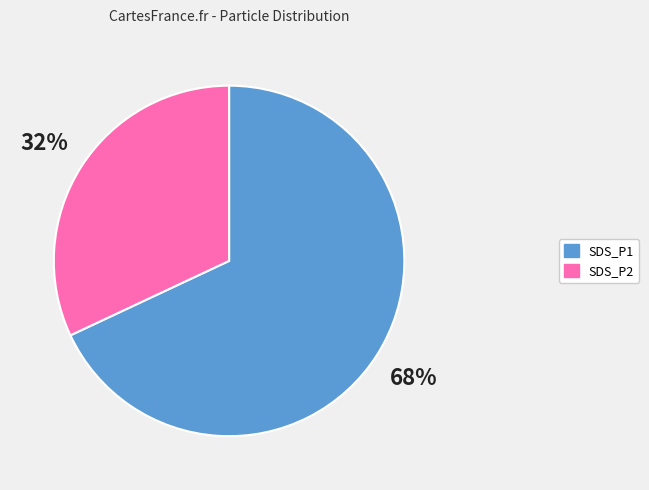

Which has a higher value, SDS_P1 or SDS_P2?

SDS_P1